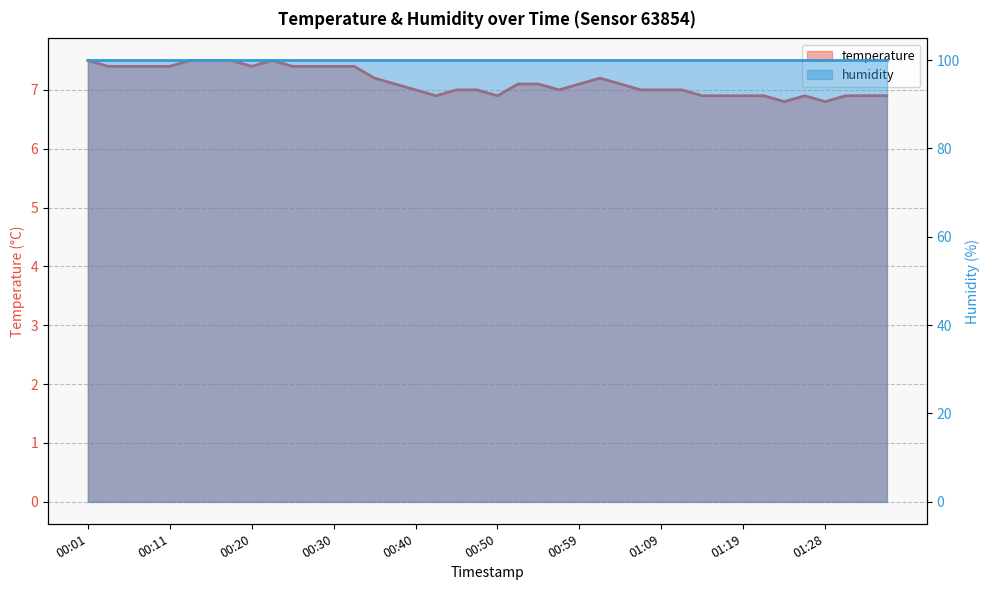

Rank the categories by value from highest to lowest.

00:01, 00:13, 00:15, 00:18, 00:23, 00:03, 00:06, 00:08, 00:11, 00:20, 00:25, 00:28, 00:30, 00:33, 00:35, 01:02, 00:37, 00:52, 00:54, 00:59, 01:04, 00:40, 00:45, 00:47, 00:57, 01:07, 01:09, 01:11, 00:42, 00:50, 01:14, 01:16, 01:19, 01:21, 01:26, 01:31, 01:33, 01:36, 01:24, 01:28